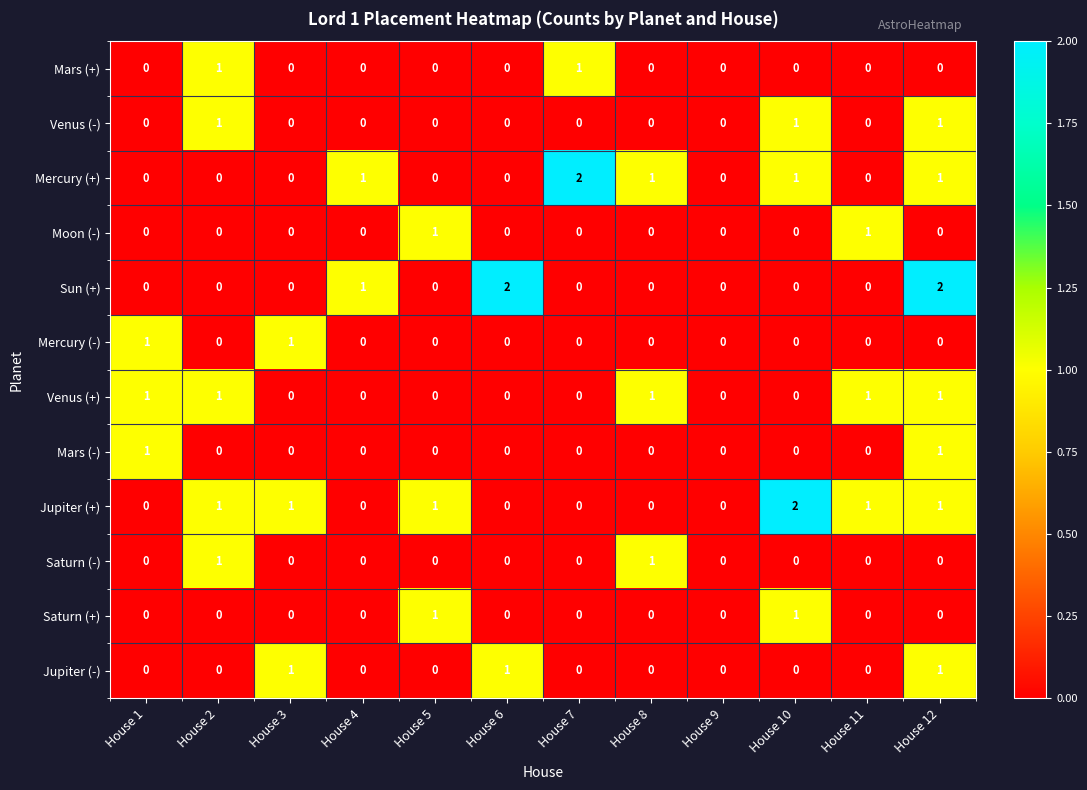

Is the value of Mercury (+) at House 12 greater than the value of Mars (+) at House 8?

Yes